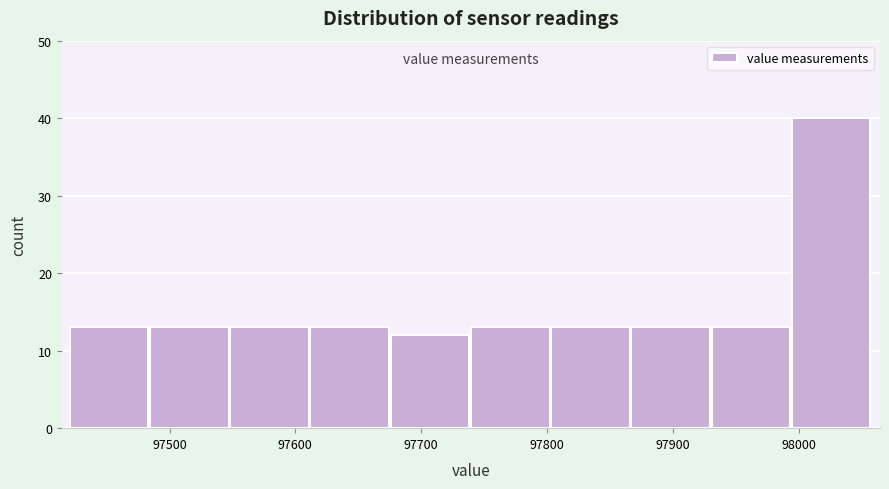

Over which range of the x-axis is the bar tallest?

97990 to 98060